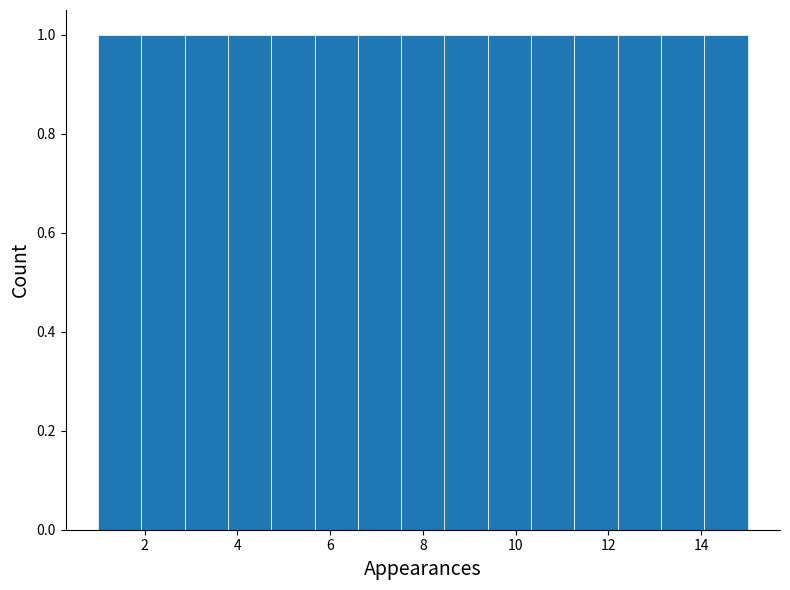

Reading left to right, list every bar in this chart as the range it spans on the x-axis followed by its height. Neither the bar edges nor the heights are printed on the chart, so give them approximately, as read against the axes.

1.0 to 2.0: 1
2.0 to 2.8: 1
2.8 to 3.8: 1
3.8 to 4.8: 1
4.8 to 5.6: 1
5.6 to 6.6: 1
6.6 to 7.6: 1
7.6 to 8.4: 1
8.4 to 9.4: 1
9.4 to 10.4: 1
10.4 to 11.2: 1
11.2 to 12.2: 1
12.2 to 13.2: 1
13.2 to 14.0: 1
14.0 to 15.0: 1